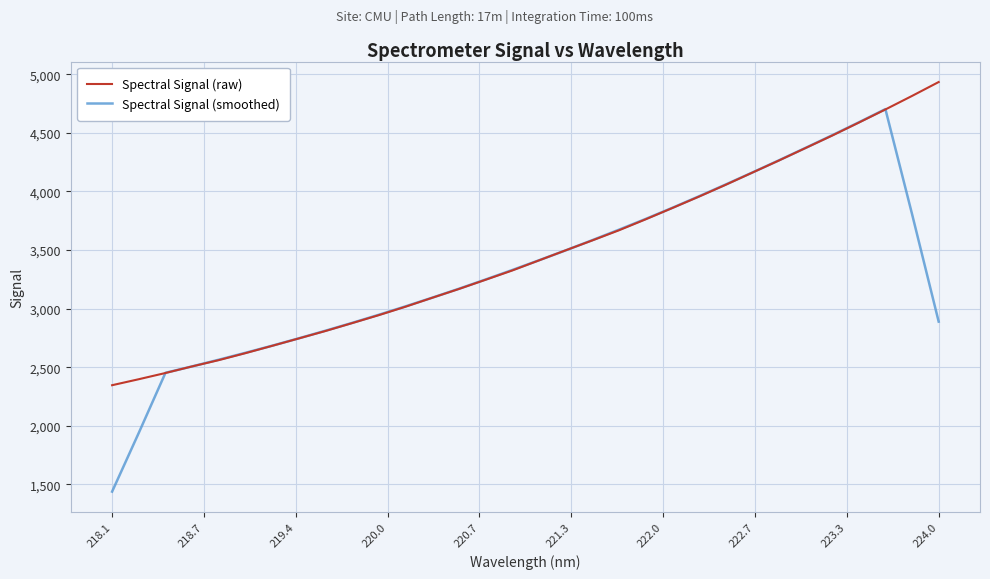

Which series has the largest range (max minus min)?

Spectral Signal (smoothed)